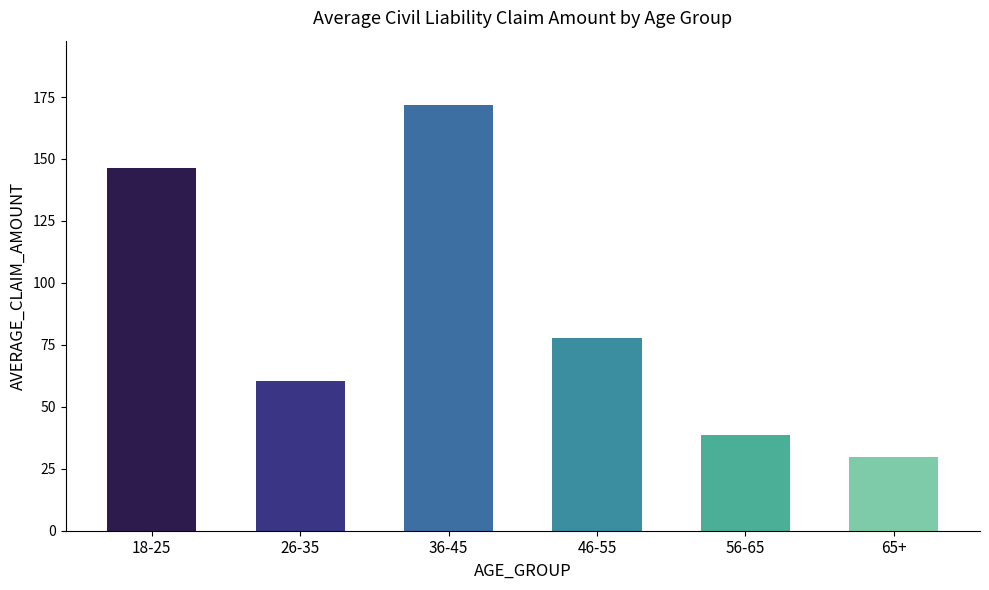

List the labels in order of value, largest first.

36-45, 18-25, 46-55, 26-35, 56-65, 65+